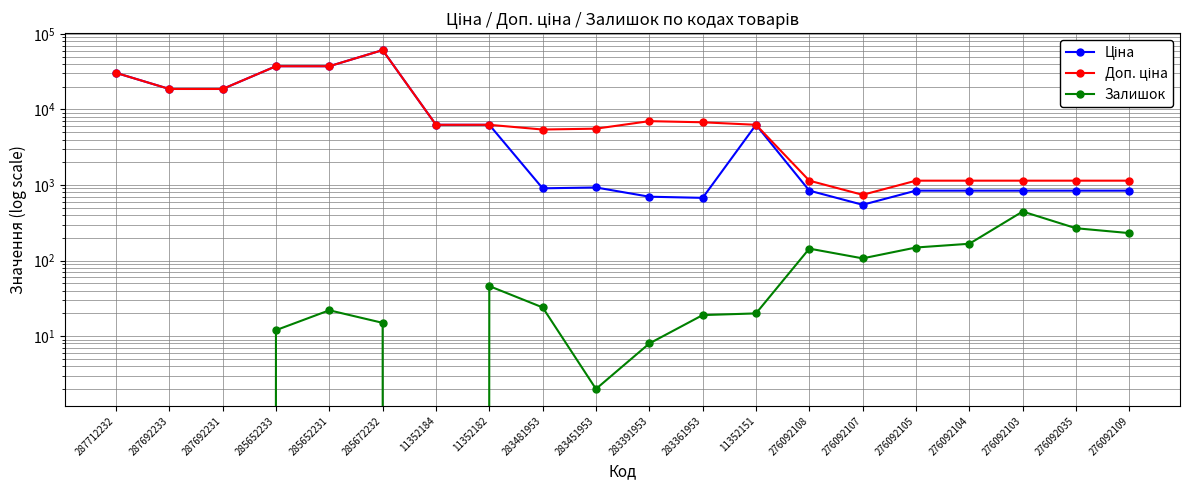

What is the difference between the Доп. ціна values at 11352184 and 283391953?

737.6